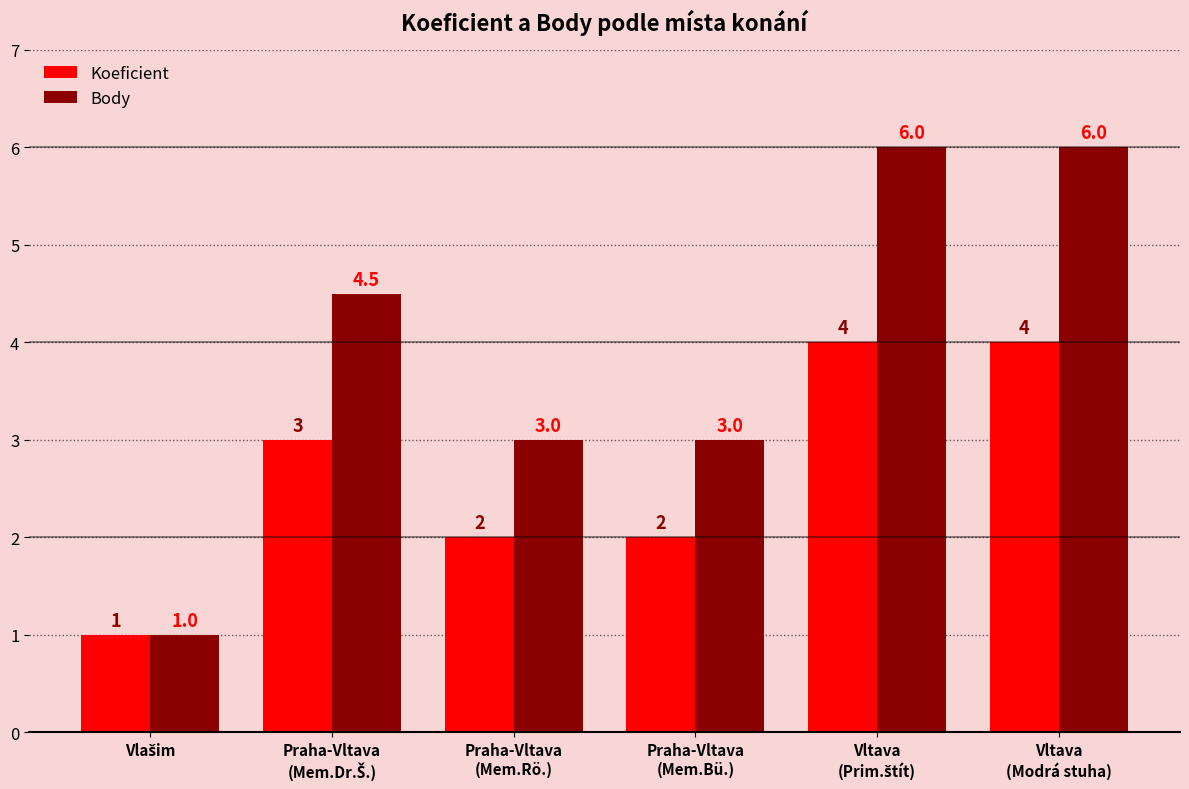

How many data points in Koeficient are less than 3?

3